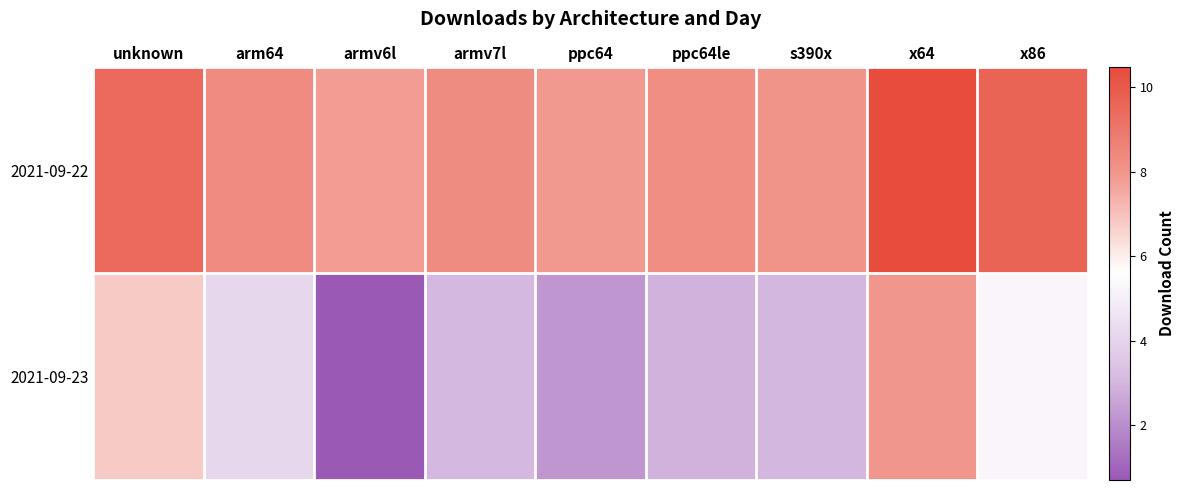

At which category is the sum across all series the highest?

x64